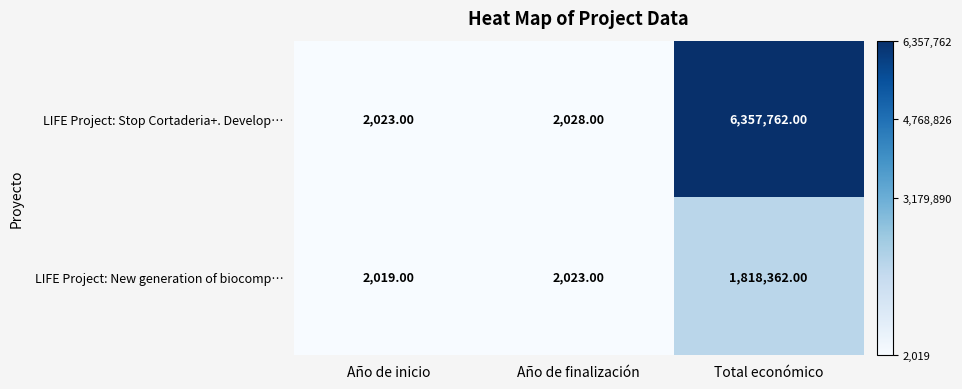

What is the sum of the LIFE Project: Stop Cortaderia+. Develop… values at Total económico and Año de inicio?

6359785